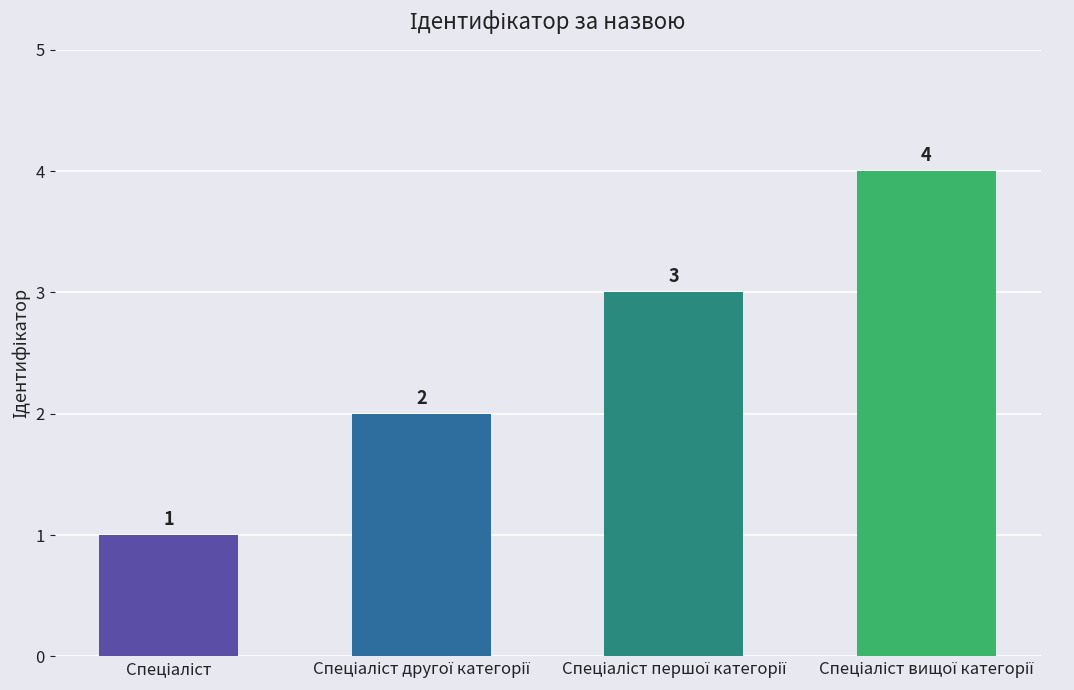

How many values are between 2 and 4?

3